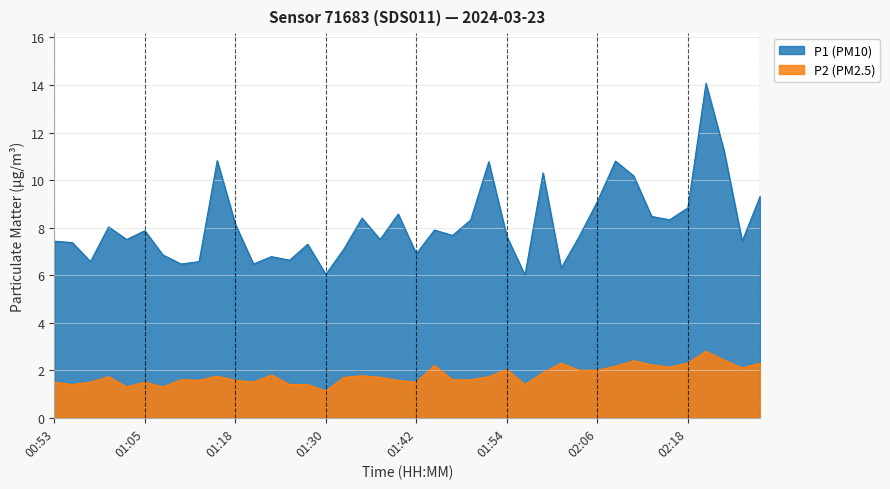

True or false: P1 and P2 cross at least once.

False